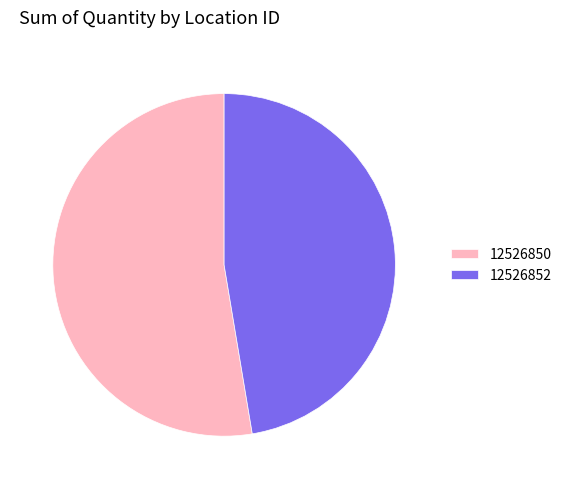

What is the largest slice in the pie chart?

12526850